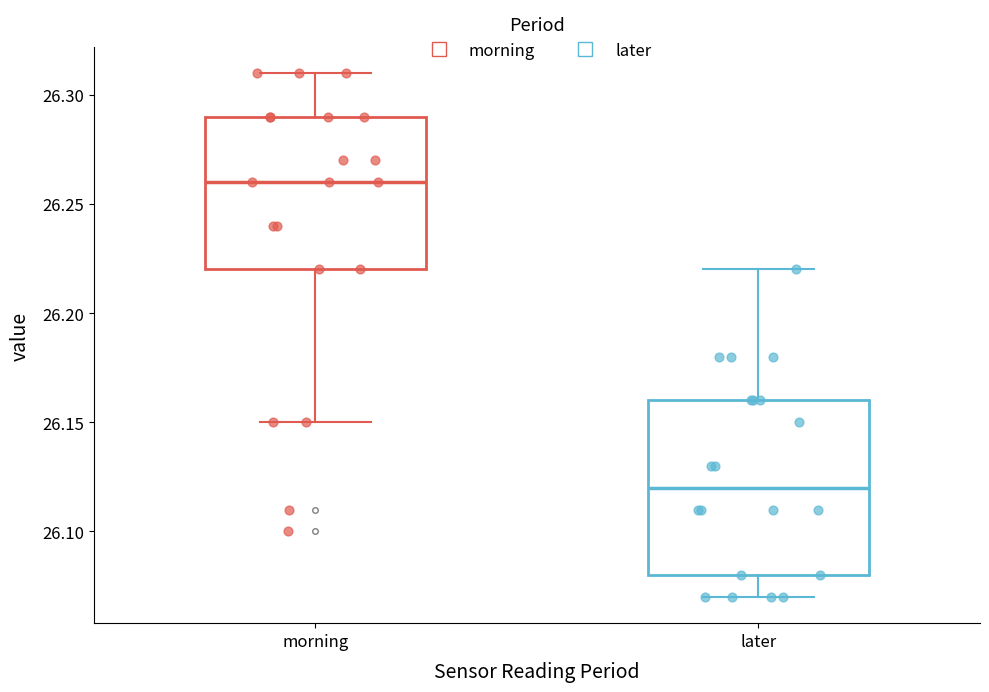

Which box's median line is the highest?

morning